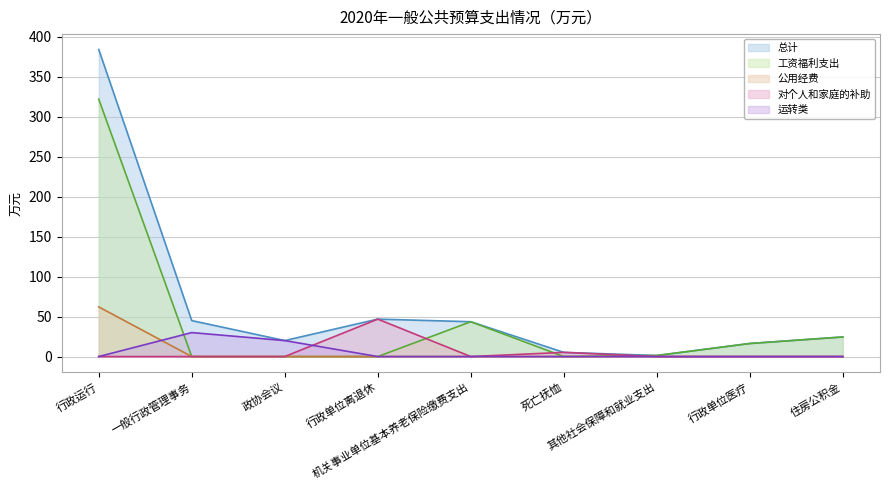

At which category does 工资福利支出 reach its first local valley?

死亡抚恤